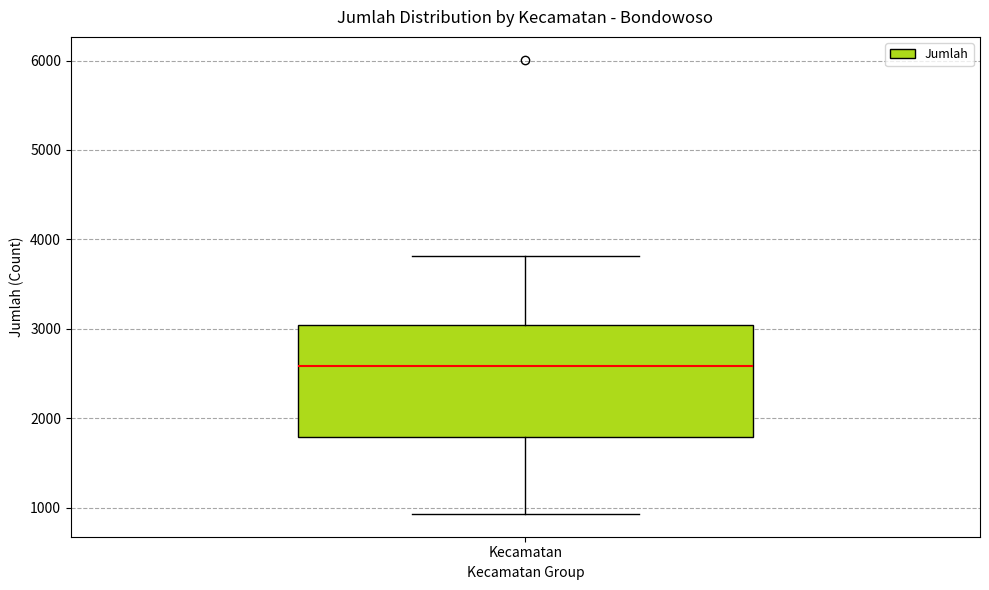

Transcribe this box plot: give where the median line is, the range the box spans, and where the two whiskers end, as read against the y-axis. The values are not printed on the chart, so give them approximately, as read against the axis.

median 2600, box 1800 to 3000, whiskers 900 to 3800